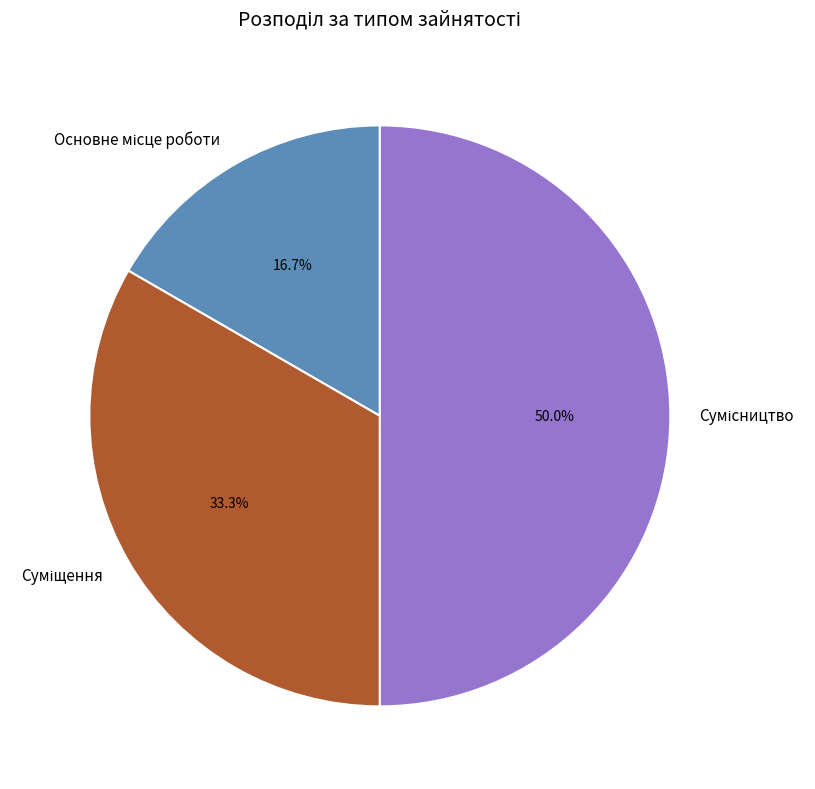

What percentage do Суміщення and Основне місце роботи together represent?

50.0%